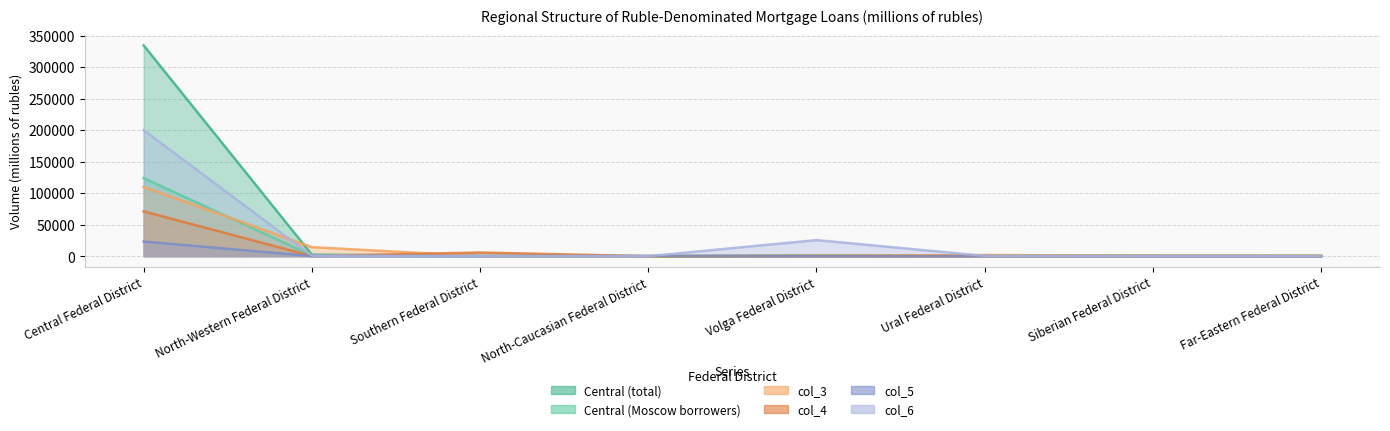

What is the sum of all Central (total) values?

340255